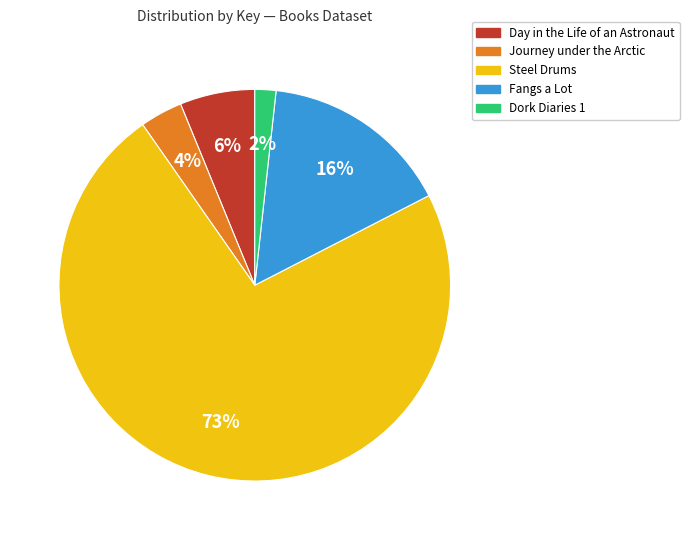

To the nearest percent, what is the average slice percentage?

20%